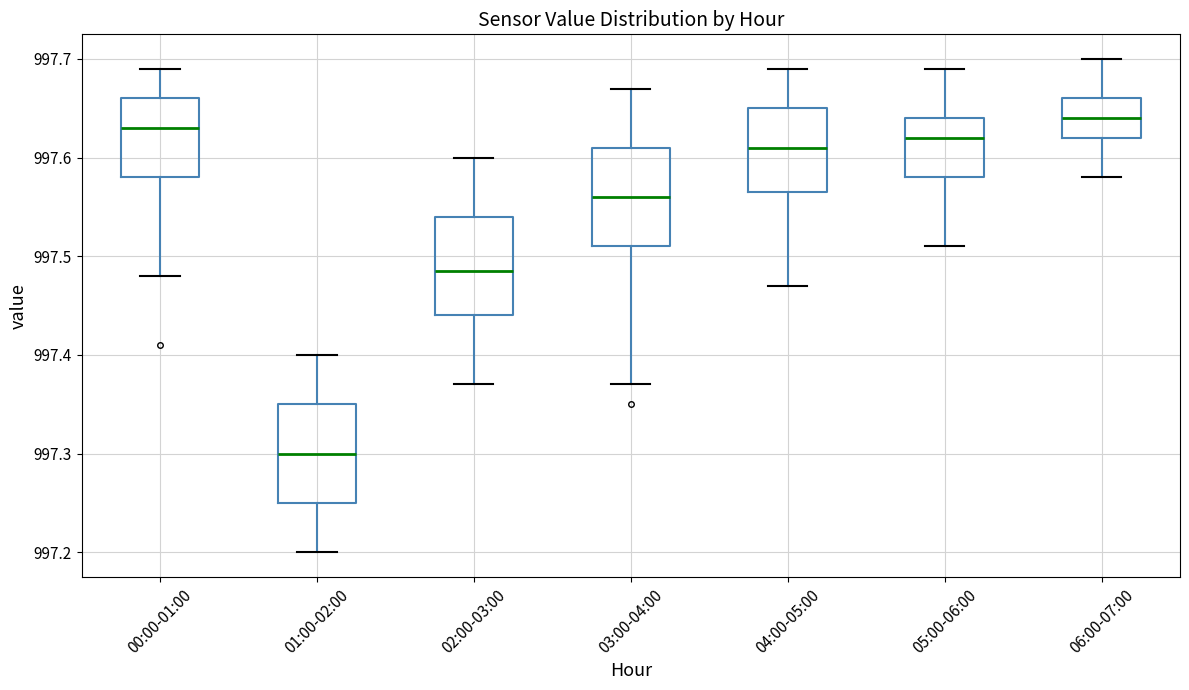

Where does the median line of the box for 00:00-01:00 sit on the y-axis? The values are not printed on the chart, so give them approximately, as read against the axis.

997.63